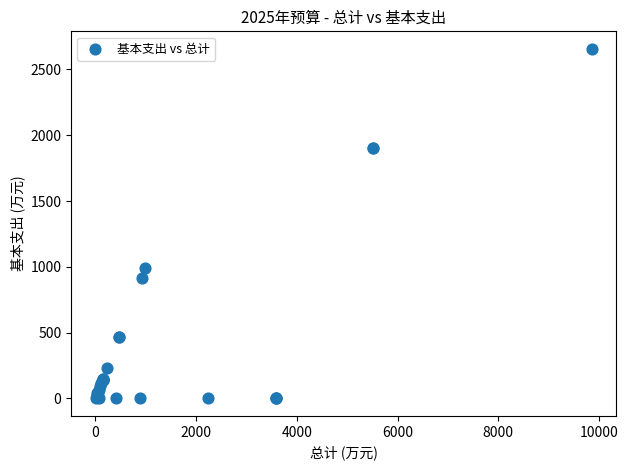

What Y value in the scatter plot is closest to 1328?

989.5